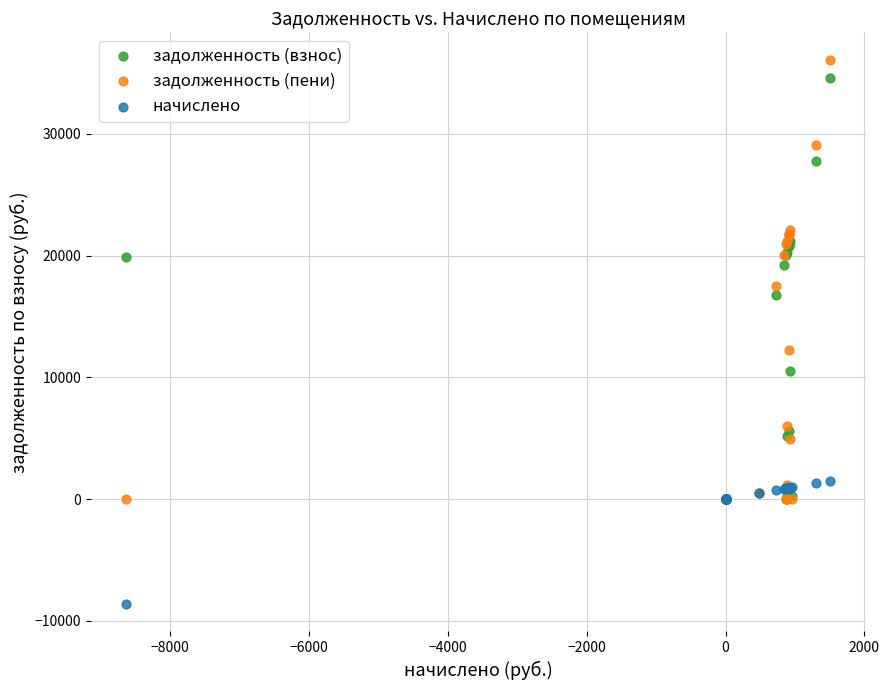

Which series has the largest Y range (max minus min)?

задолженность (пени)